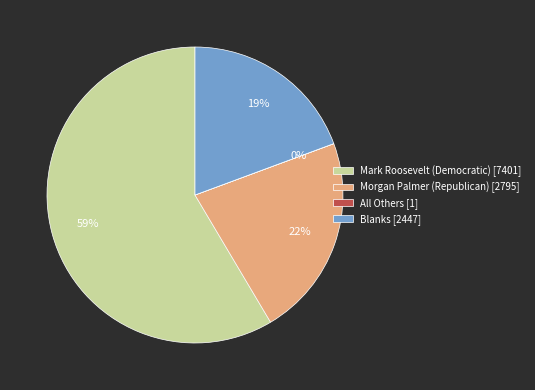

Does any single category account for the majority?

Yes